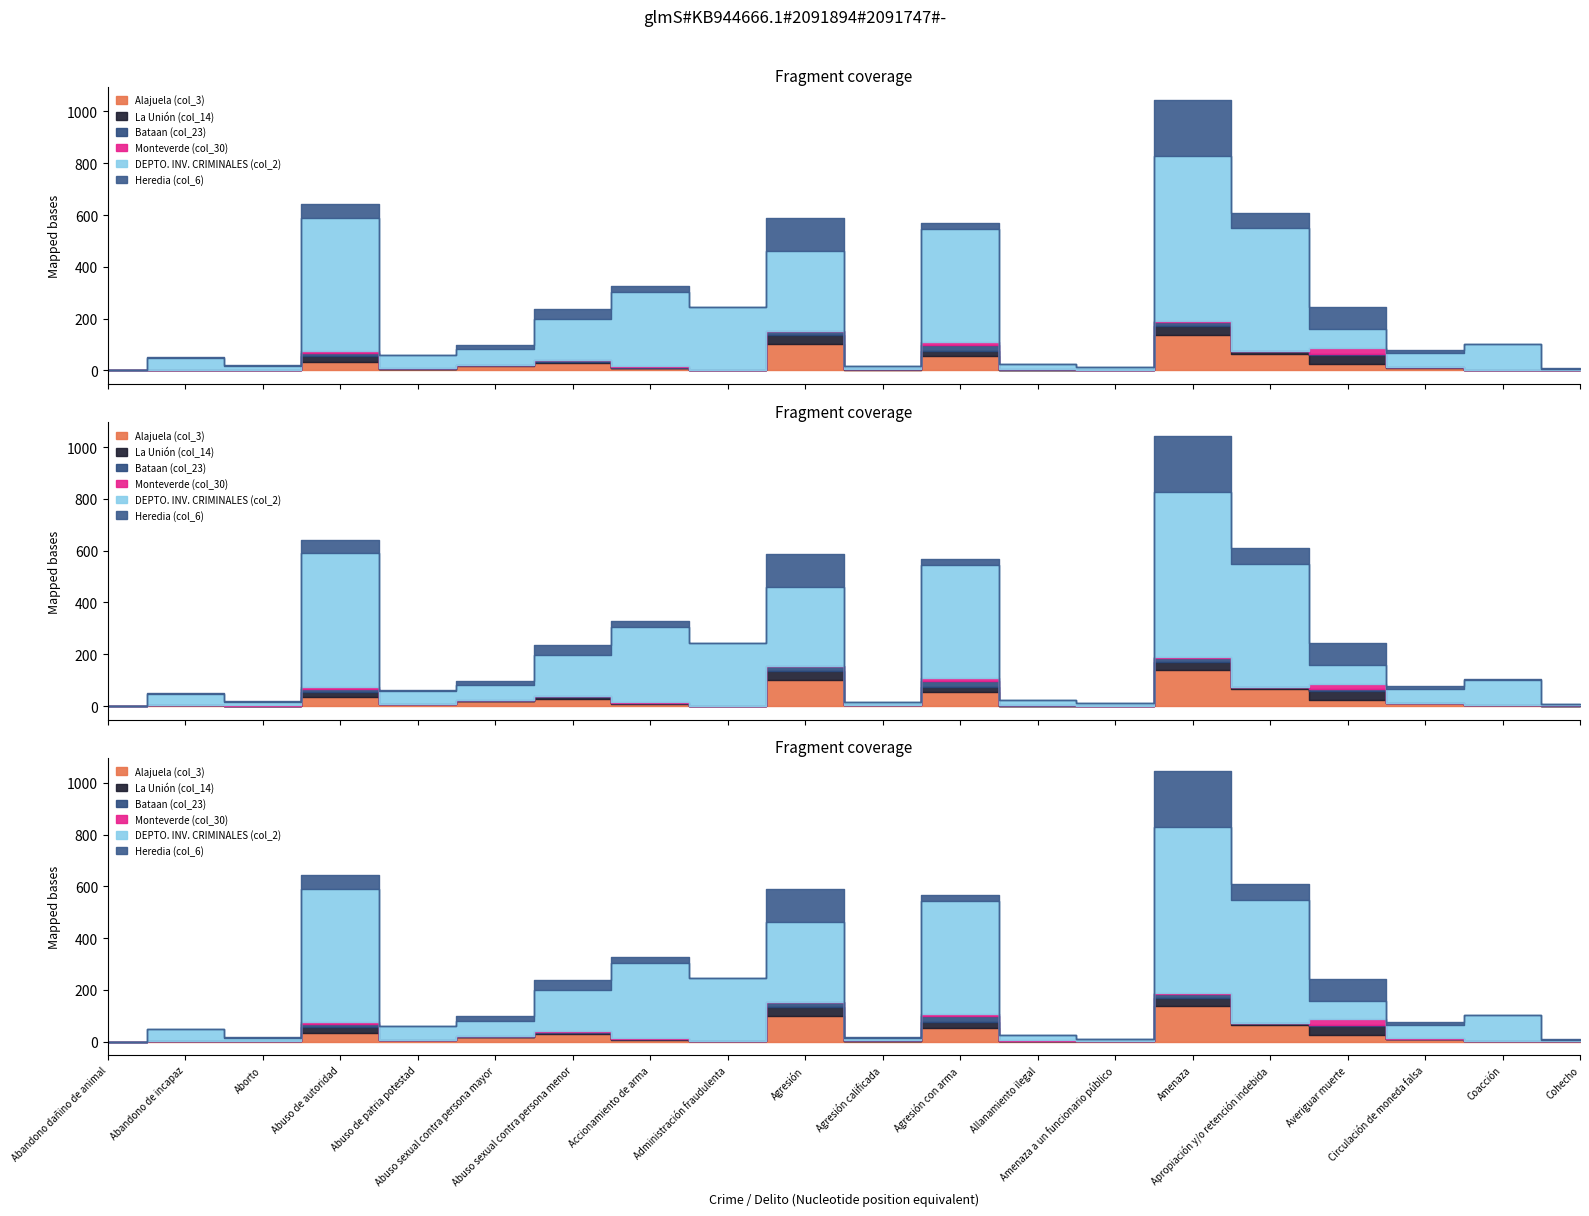

How many times do Heredia (col_6) and La Unión (col_14) cross each other?

2